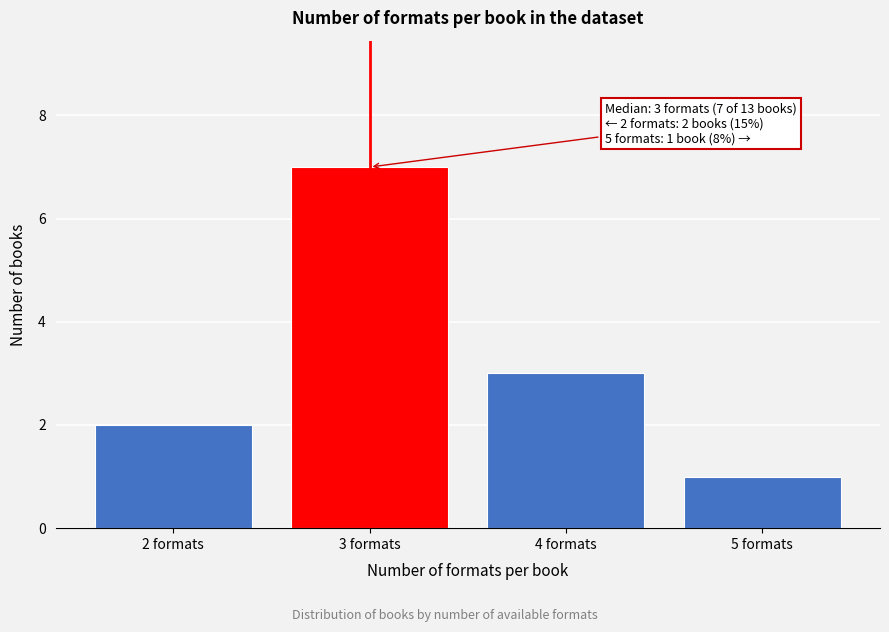

Reading left to right, extract all data points from this chart.

2 formats=2	3 formats=7	4 formats=3	5 formats=1